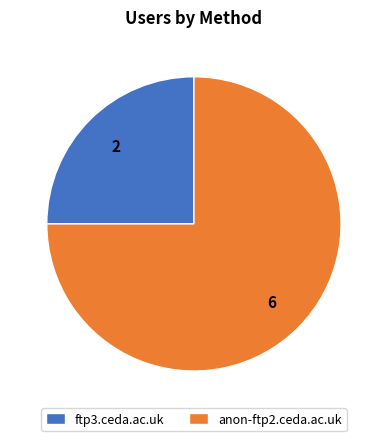

Which slice is the largest?

anon-ftp2.ceda.ac.uk